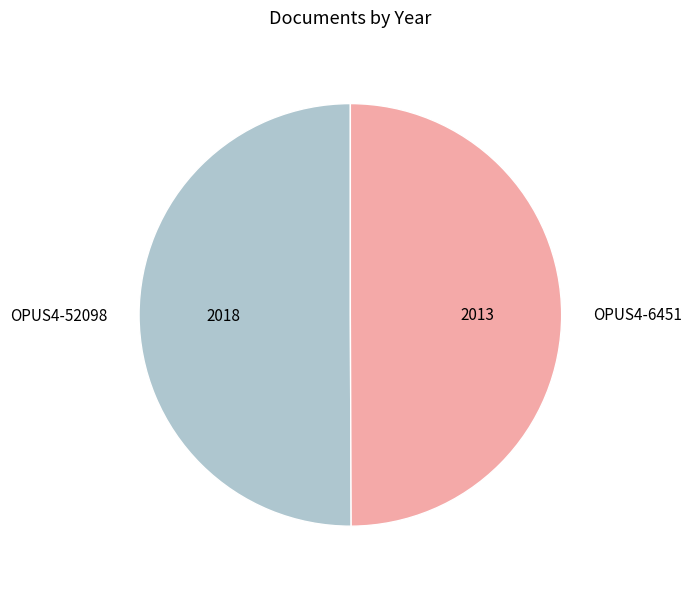

Do OPUS4-6451 and OPUS4-52098 together represent more than half of the pie?

Yes